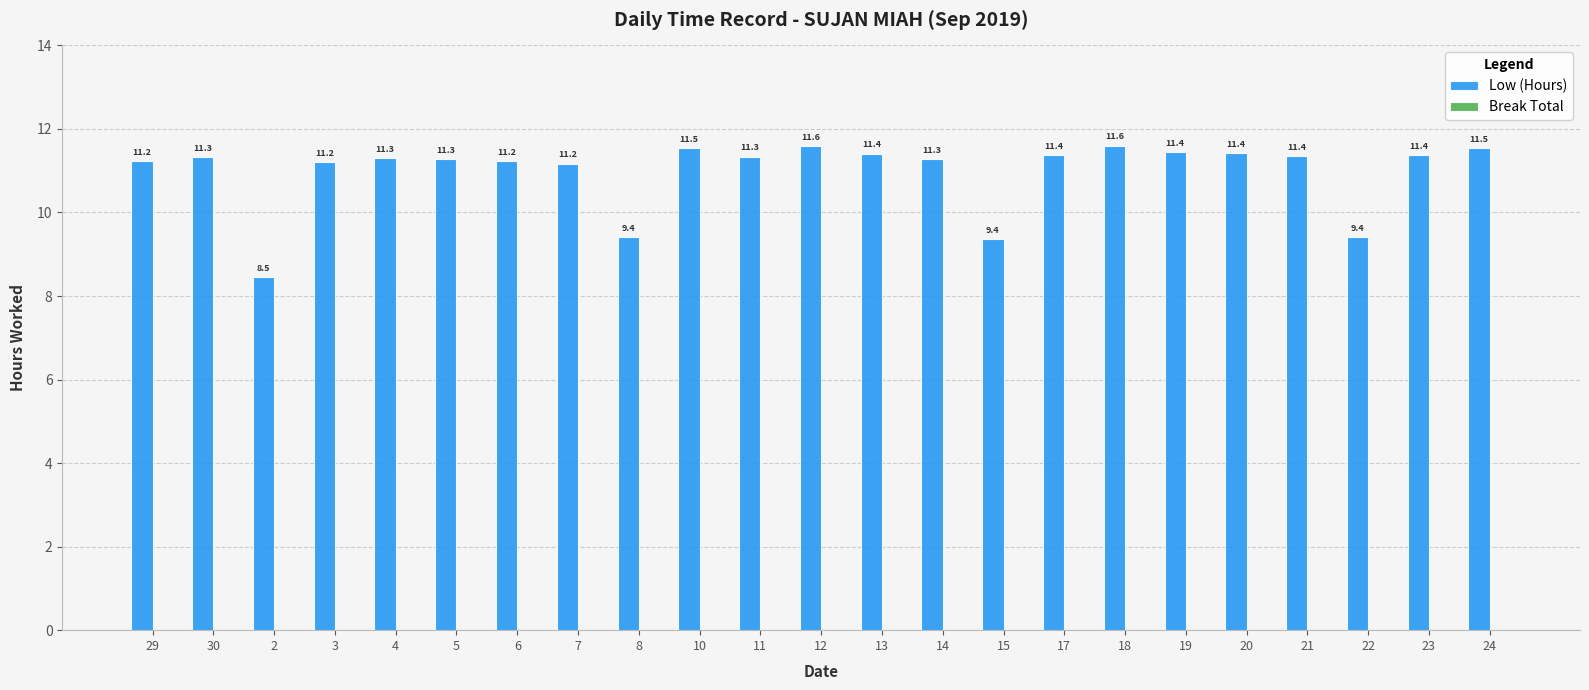

What is the approximate value at 21?

11.4